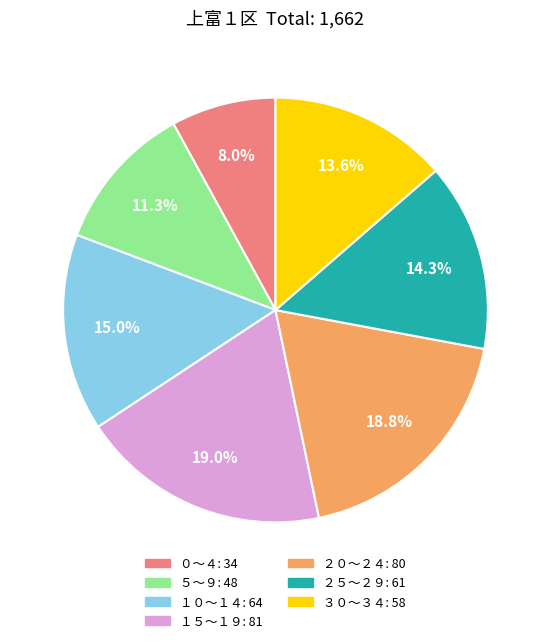

Which slice is the smallest?

０～４